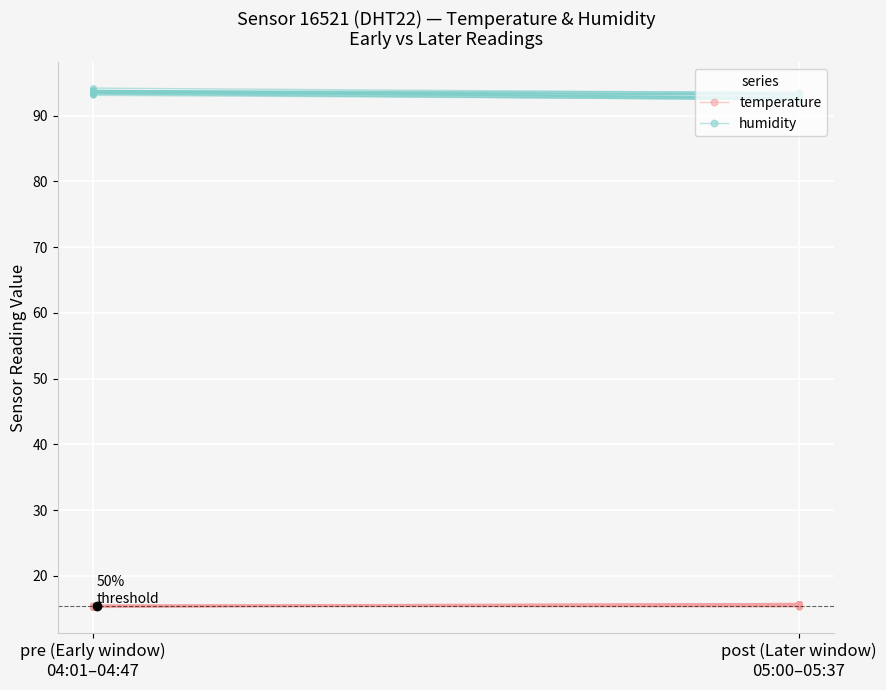

Between pre (Early window)
04:01–04:47 and post (Later window)
05:00–05:37, which series saw the biggest shift?

humidity